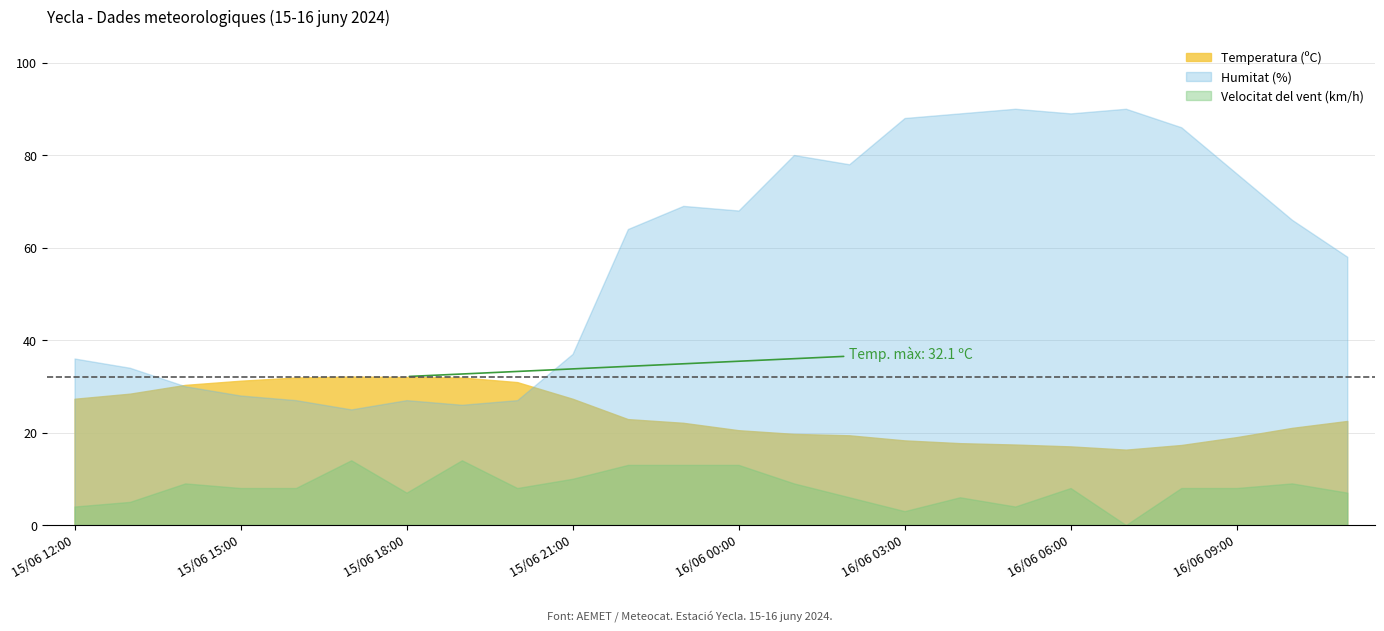

List the series in order of their overall mean, lowest first.

Velocitat del vent (km/h), Temperatura (ºC), Humitat (%)